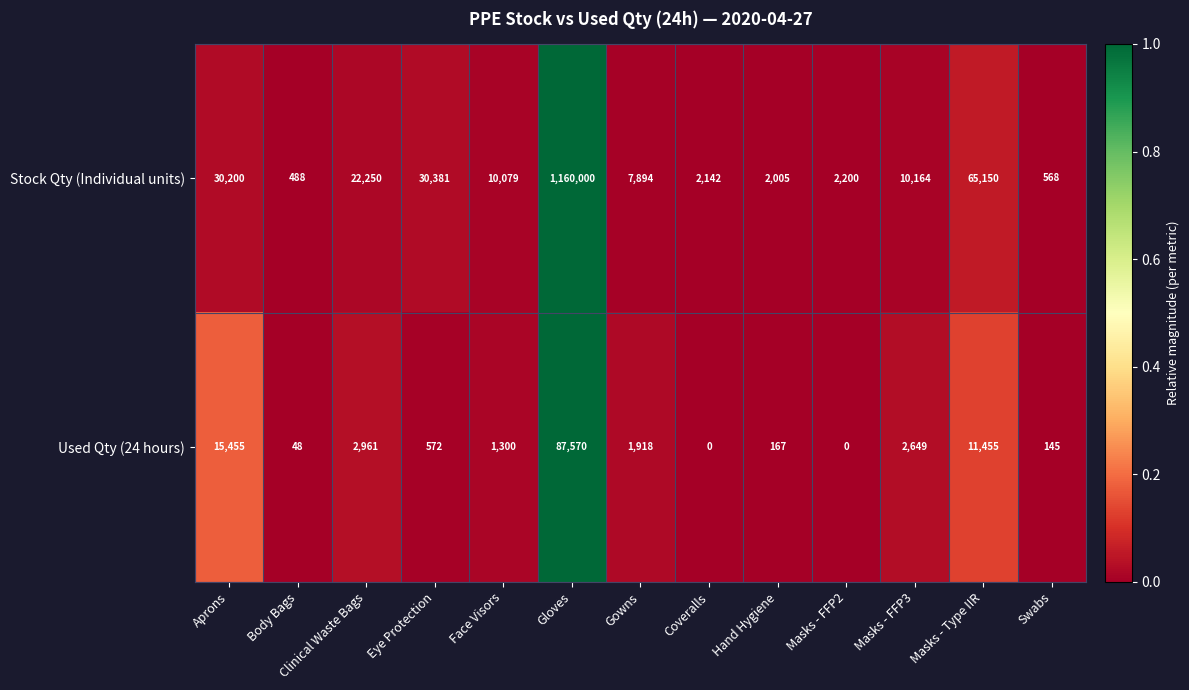

True or false: Stock Qty (Individual units) has a value of 30381 at Eye Protection.

True